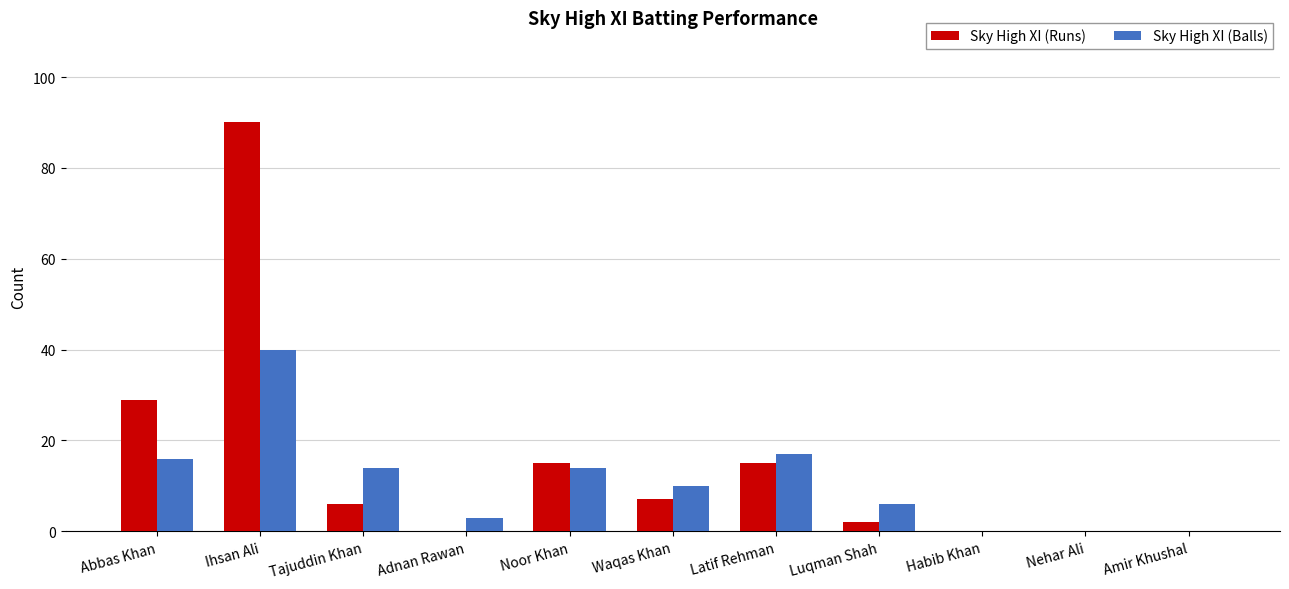

True or false: Sky High XI (Runs) has a value of 29 at Abbas Khan.

True